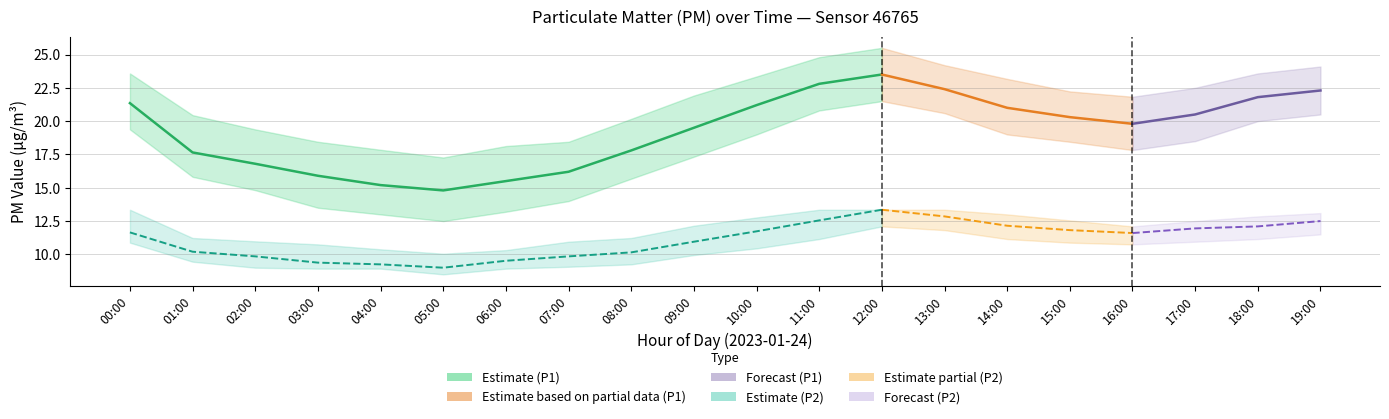

The value of P1_upper at 03:00 is 18.4. True or false?

True